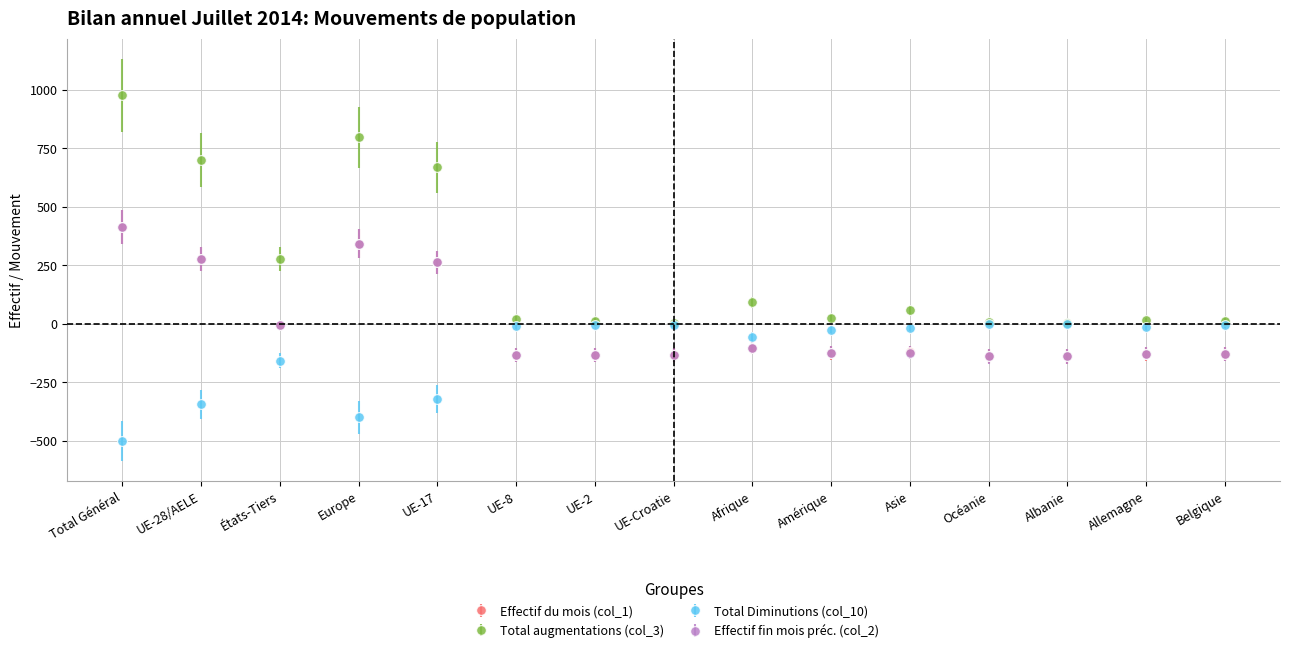

What is the minimum value for Effectif fin mois préc. (col_2)?

-139.1